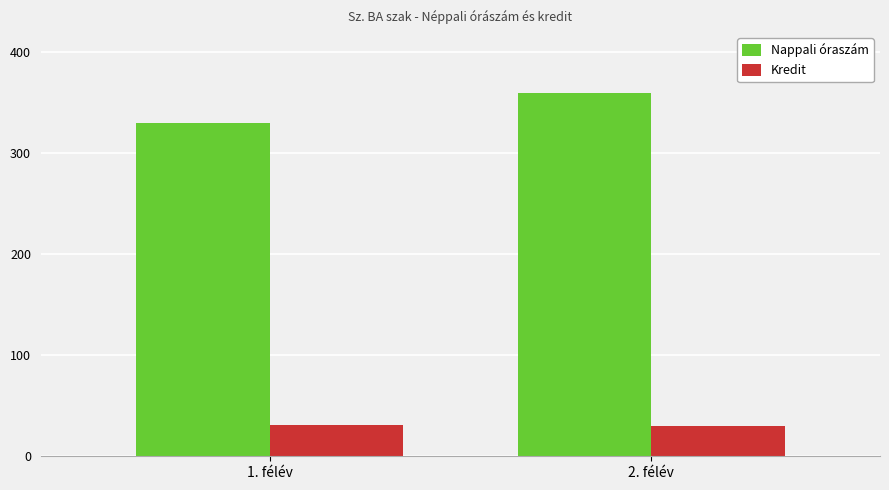

What is the maximum value shown in the chart?

360